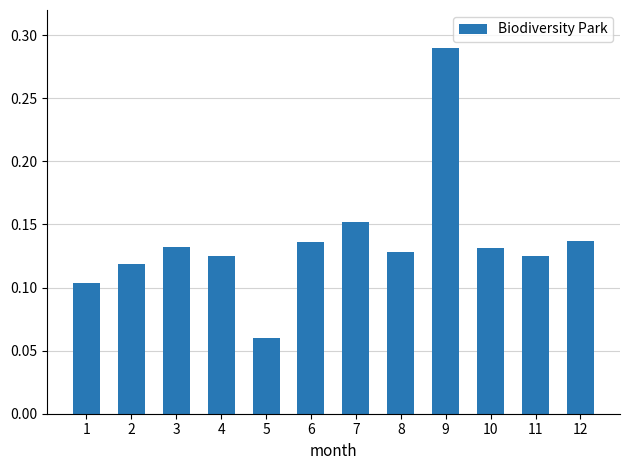

The value at 1 is 0.0. True or false?

False